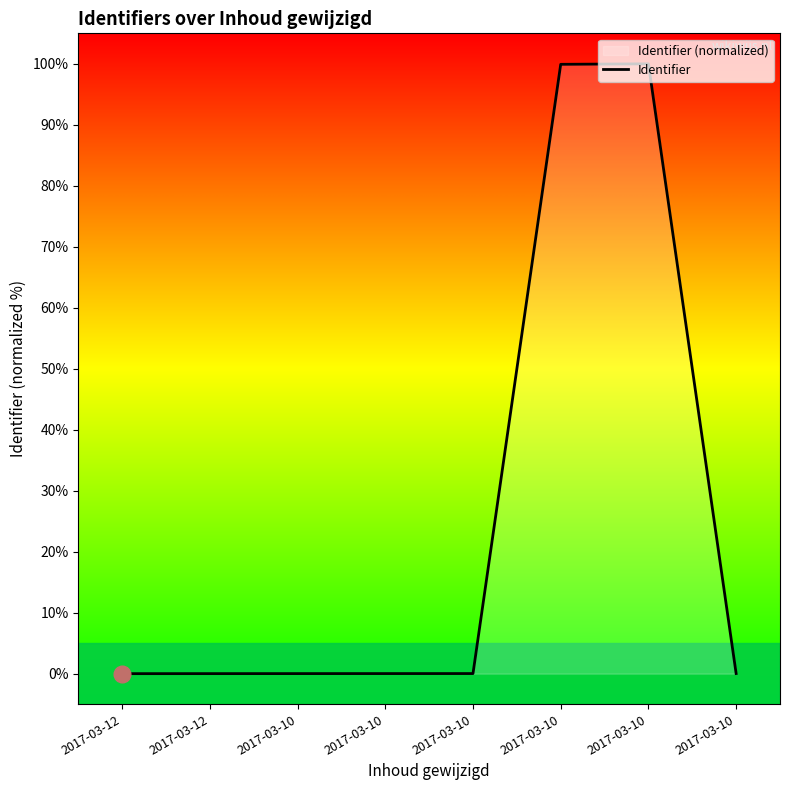

What is the difference between the second highest and minimum values?

99.9